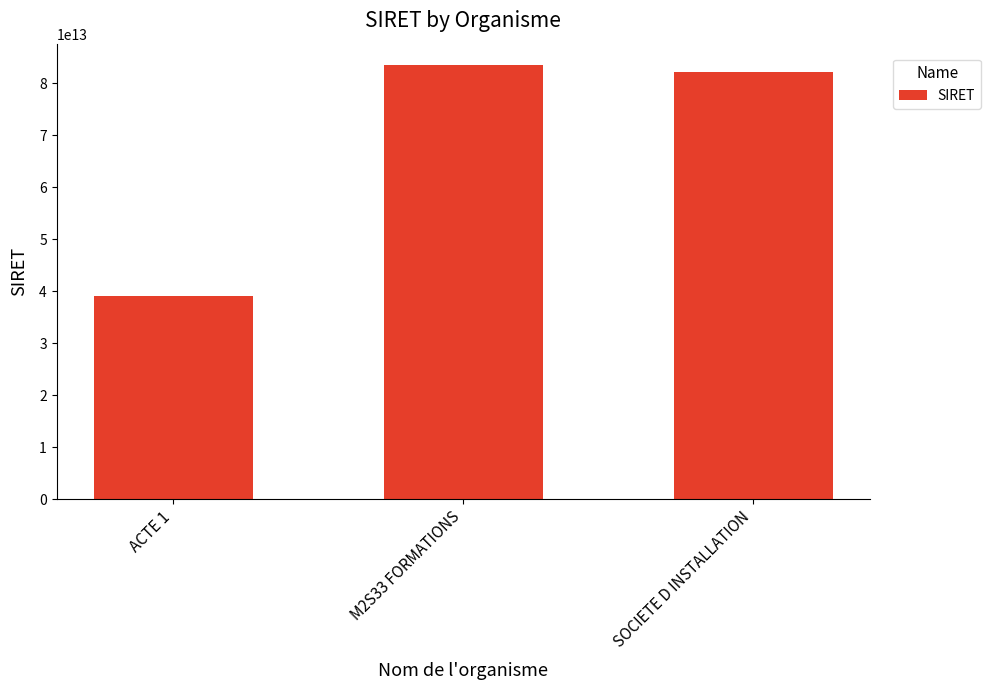

How many values are below 82200917100023?

1